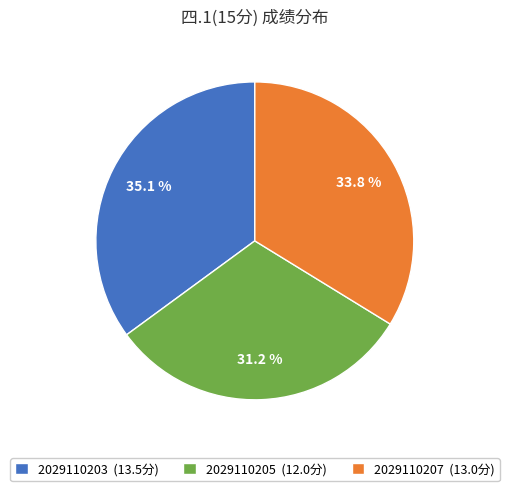

Does 2029110205 represent more than half of the total?

No